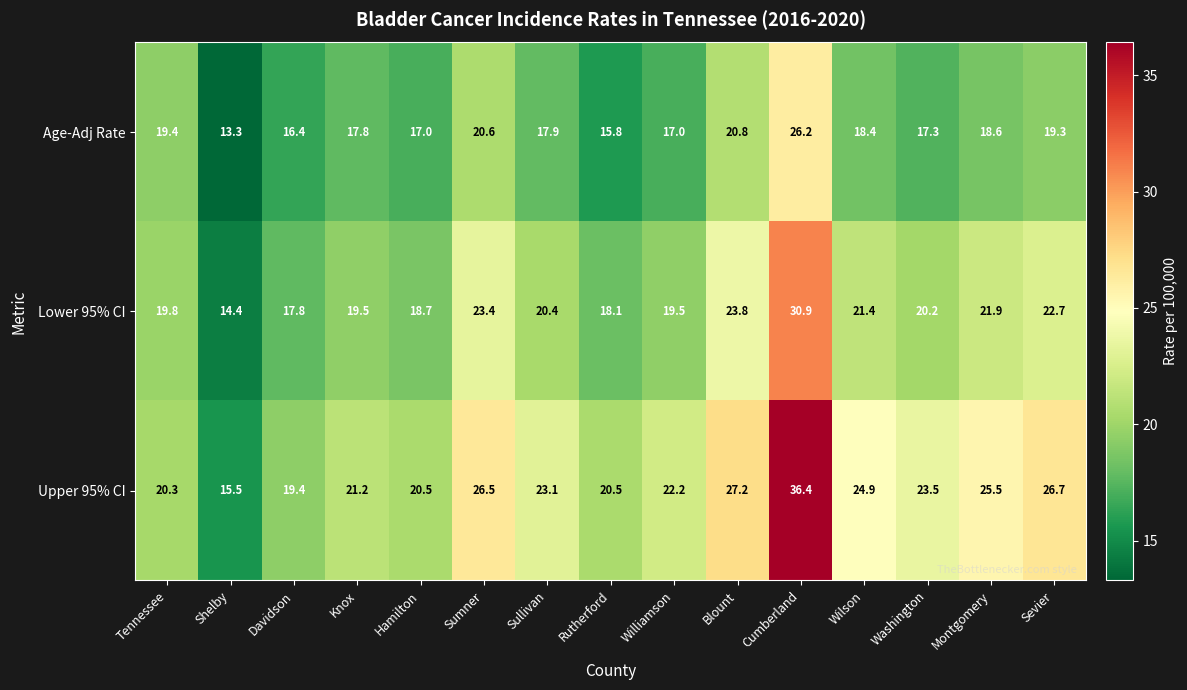

Which category has the highest value across all series?

Cumberland